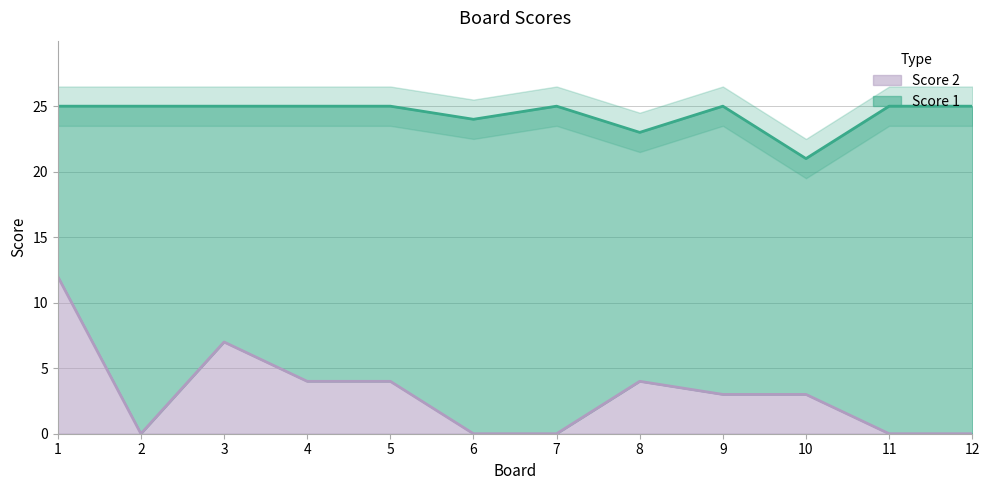

At which label does Score 2 first exceed 3?

1